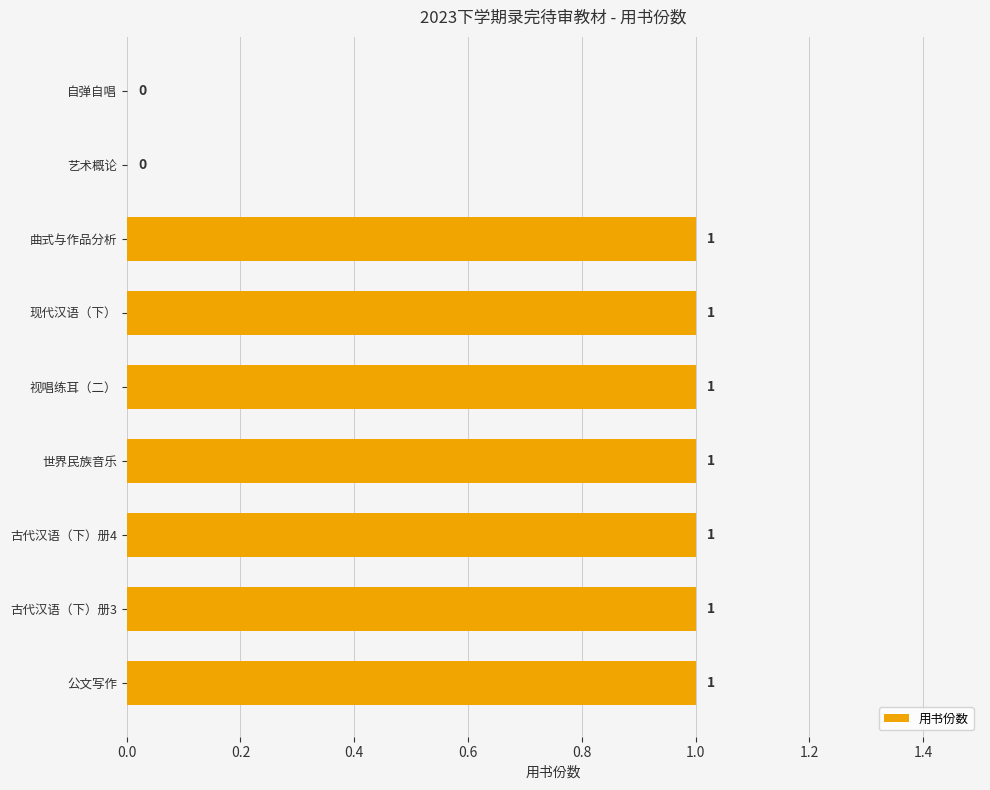

True or false: the data shows 1 at 曲式与作品分析.

True